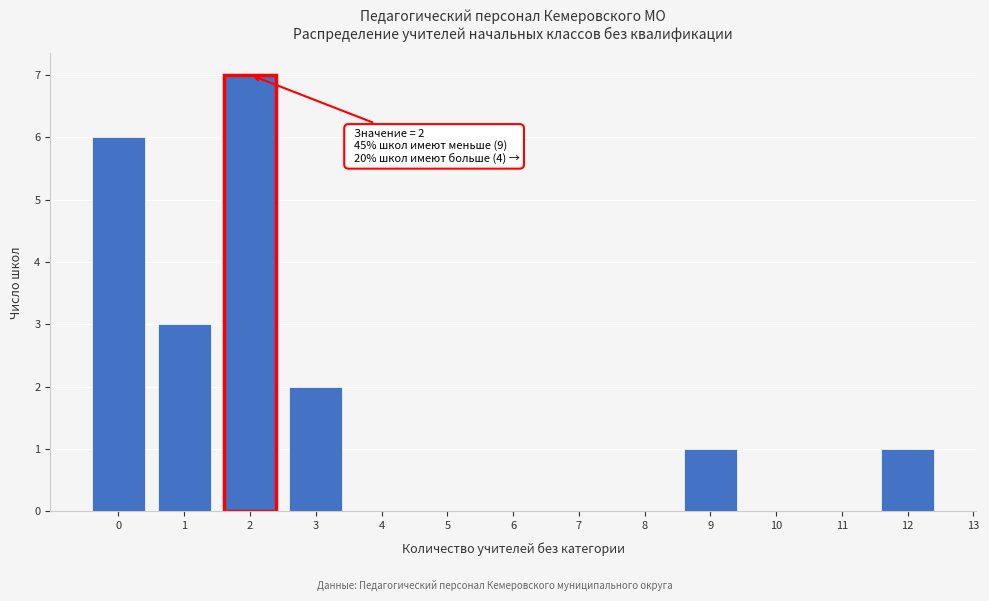

Which range on the x-axis has the tallest bar?

1.5 to 2.5